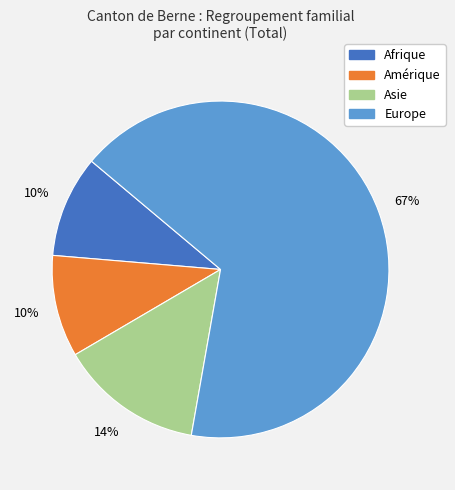

Do Amérique and Asie together represent more than half of the pie?

No